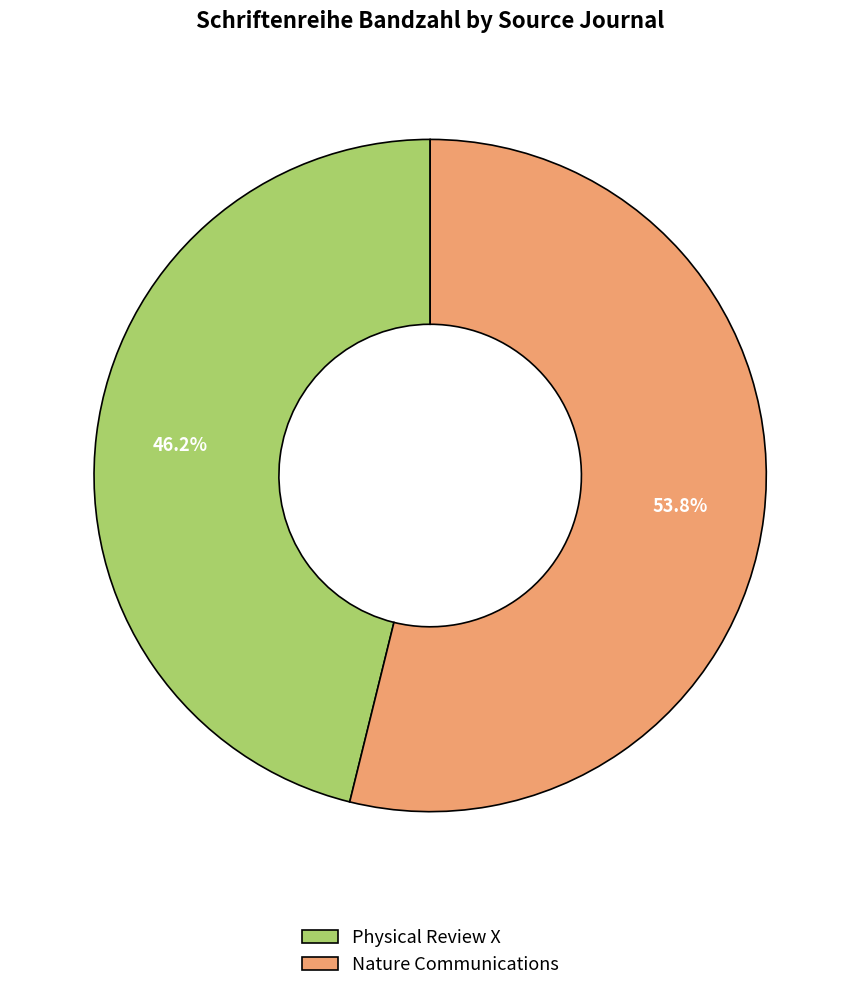

What percentage is the Physical Review X slice, to the nearest percent?

46%